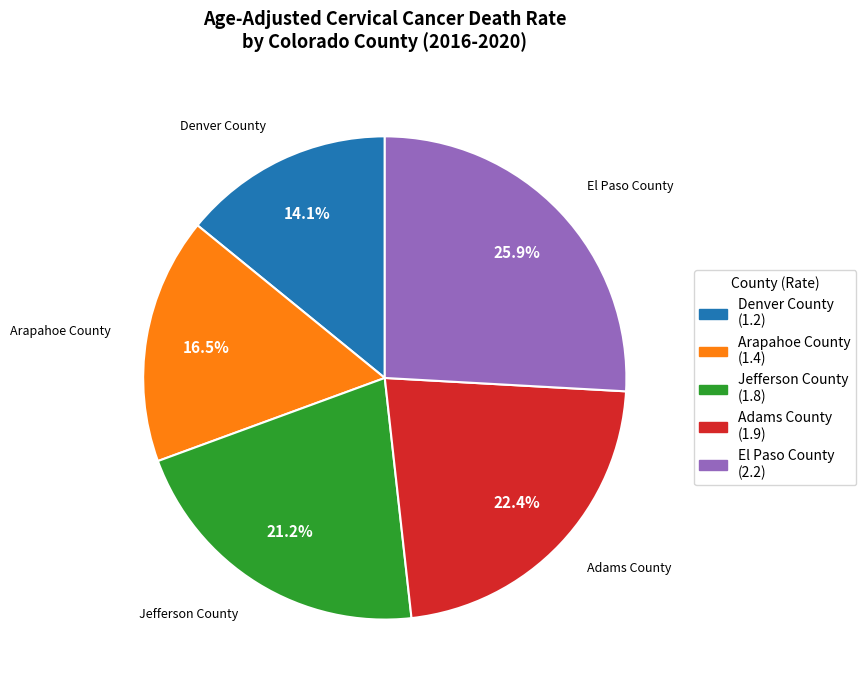

What portion of the pie excludes Denver County?

85.9%